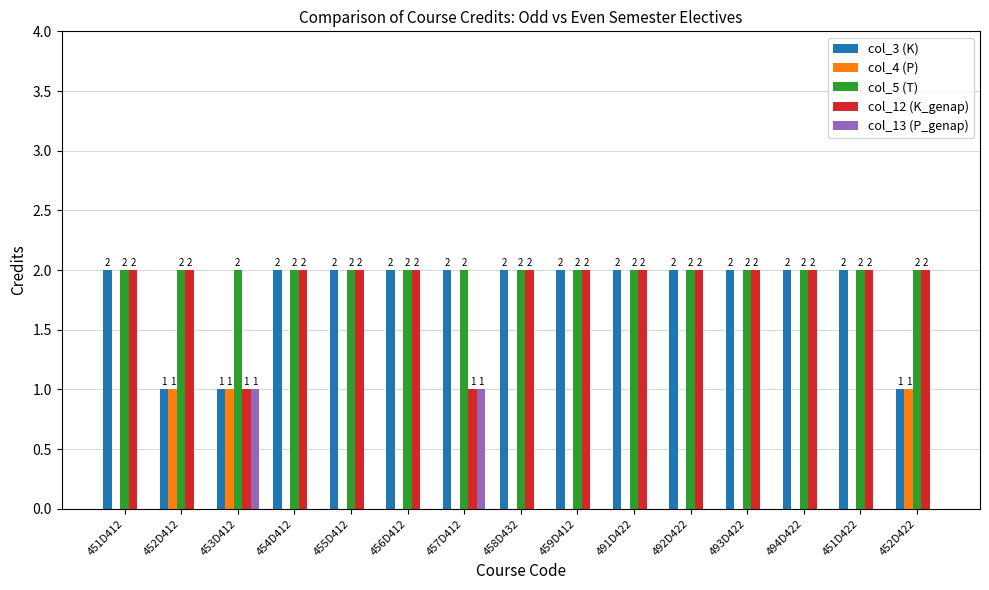

What are all the series names shown in the legend?

col_3 (K), col_4 (P), col_5 (T), col_12 (K_genap), col_13 (P_genap)